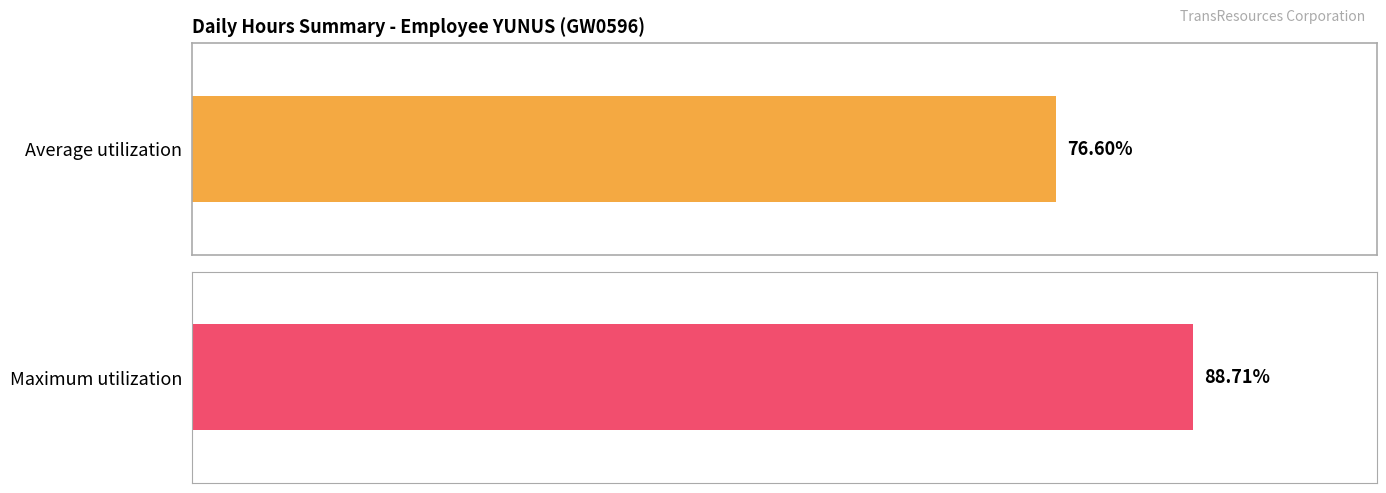

Which category has the highest value across all series?

2